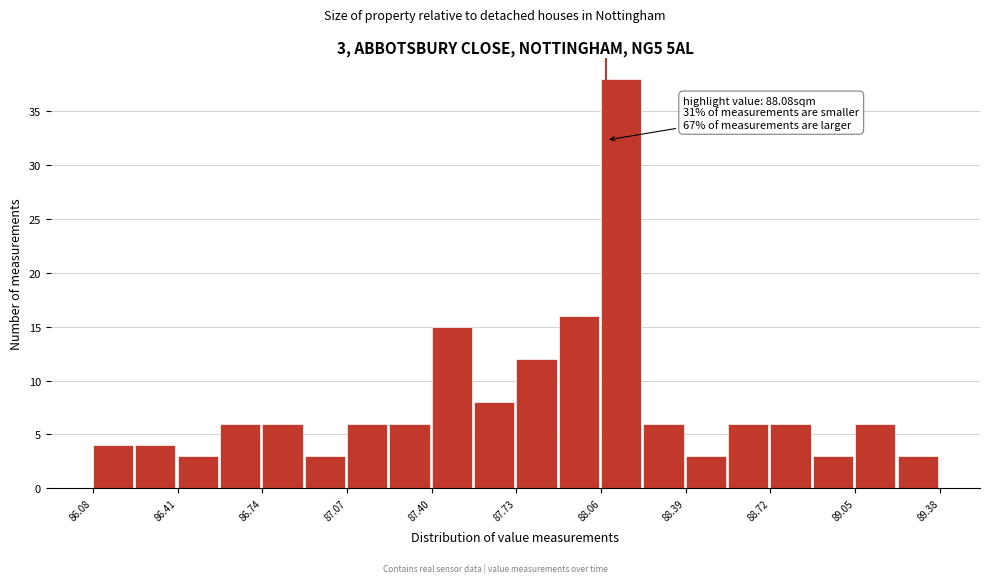

Read against the x-axis, roughly where is the centre of the tallest bar?

88.15